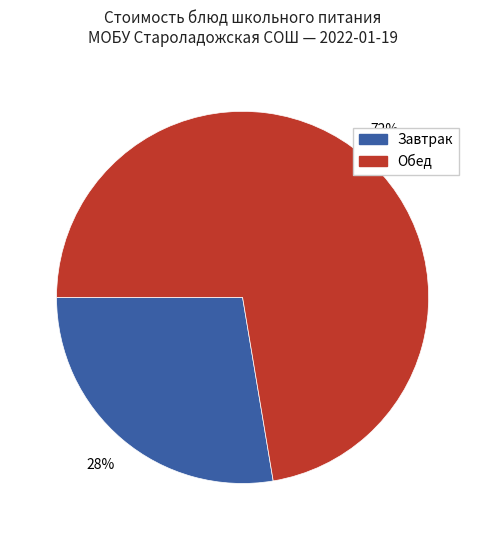

Which slice is the smallest?

Завтрак